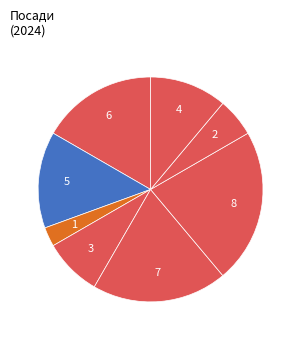

How many segments does this pie chart have?

8